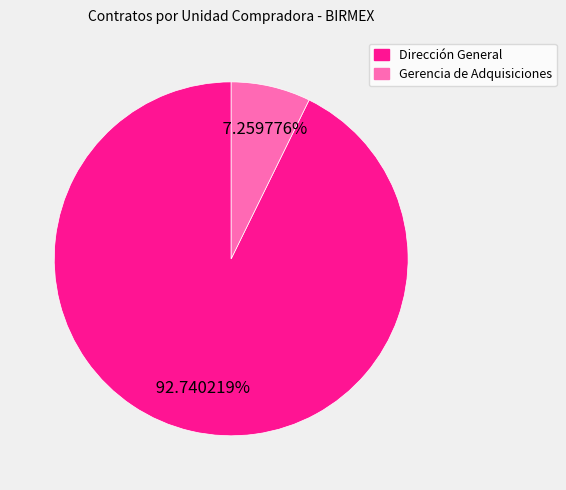

How many slices are in this pie chart?

2